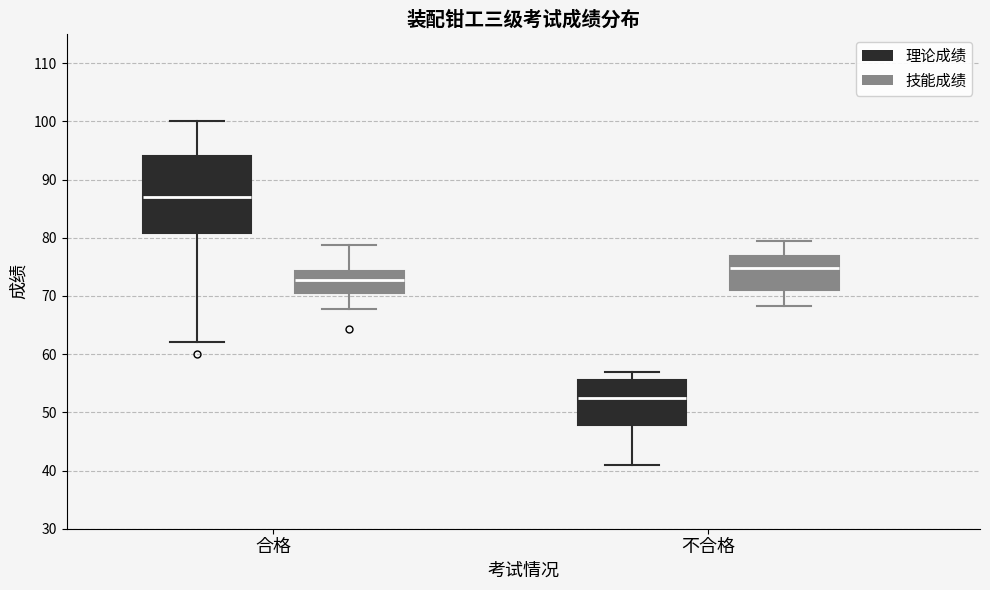

Reading left to right, read every box against the y-axis: the position of its median line, the range the box covers, and the ends of its whiskers. The values are not printed on the chart, so give them approximately, as read against the axis.

合格 (理论成绩): median 87, box 81 to 94, whiskers 62 to 100
合格 (技能成绩): median 73, box 71 to 74, whiskers 68 to 79
不合格 (理论成绩): median 53, box 48 to 56, whiskers 41 to 57
不合格 (技能成绩): median 75, box 71 to 77, whiskers 68 to 79